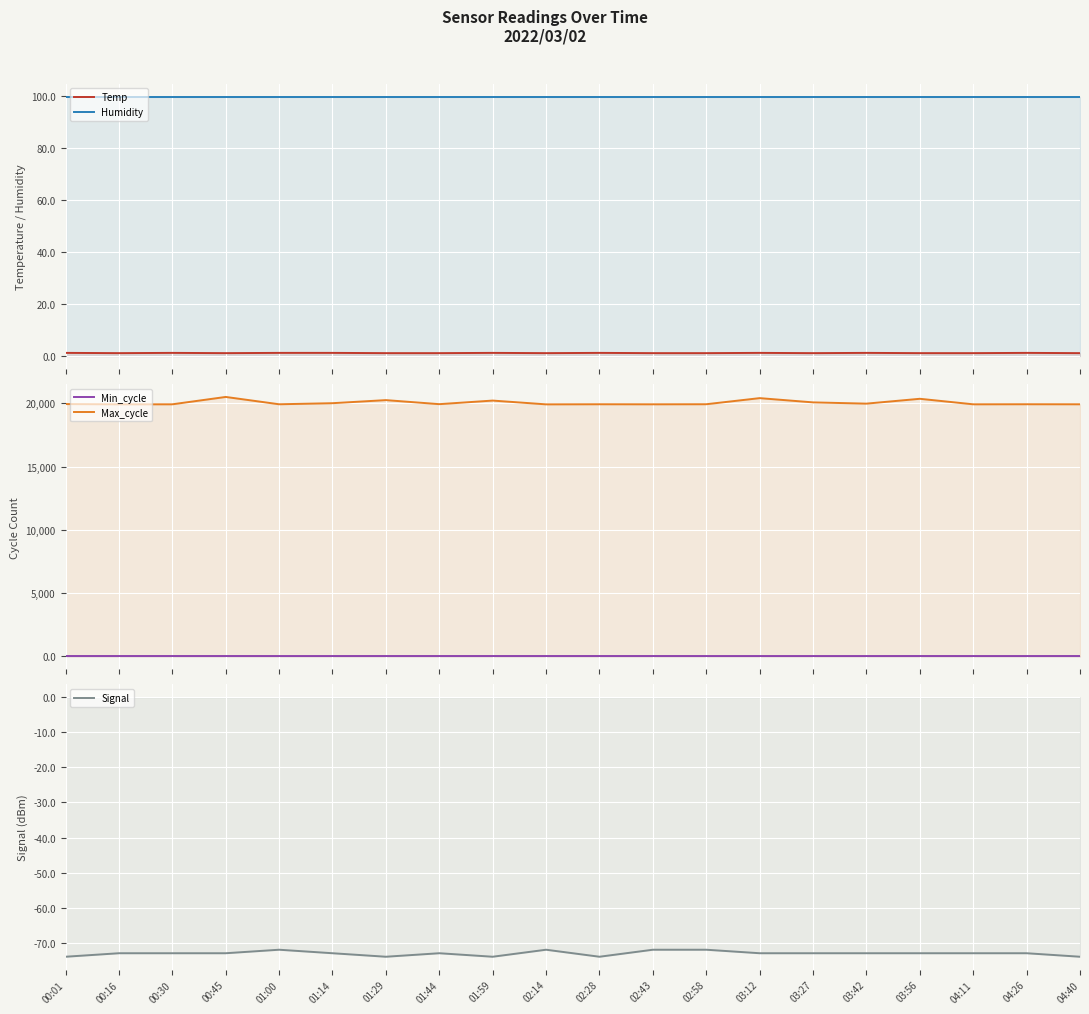

What position from the right is 01:00?

16